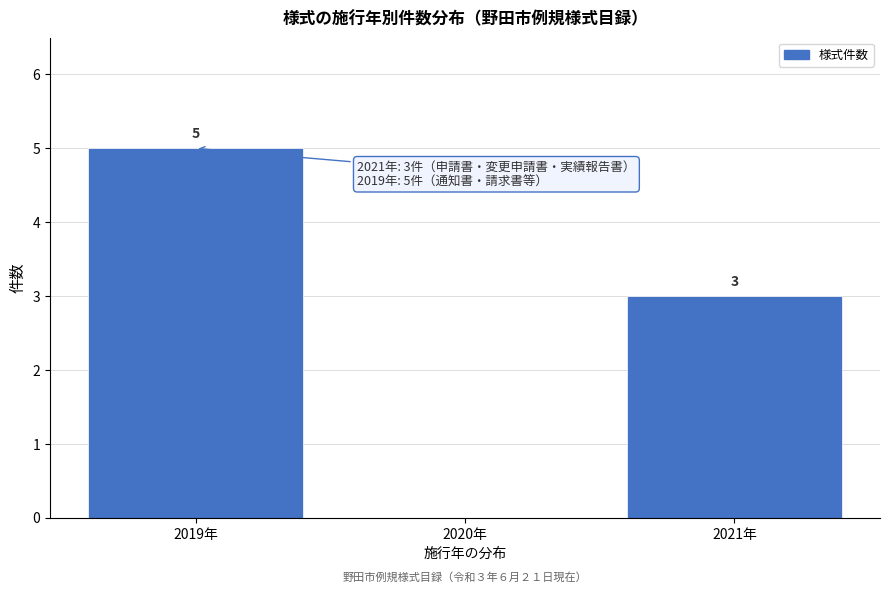

Reading right to left, transcribe all the data shown in this chart.

2021年=3	2020年=0	2019年=5